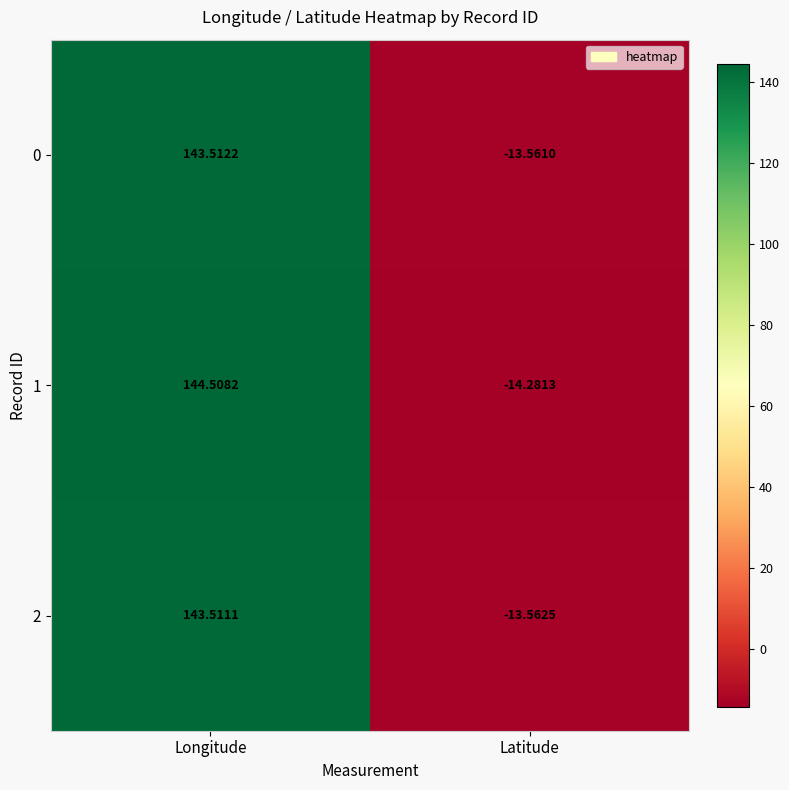

What is the minimum value shown in the chart?

-14.3